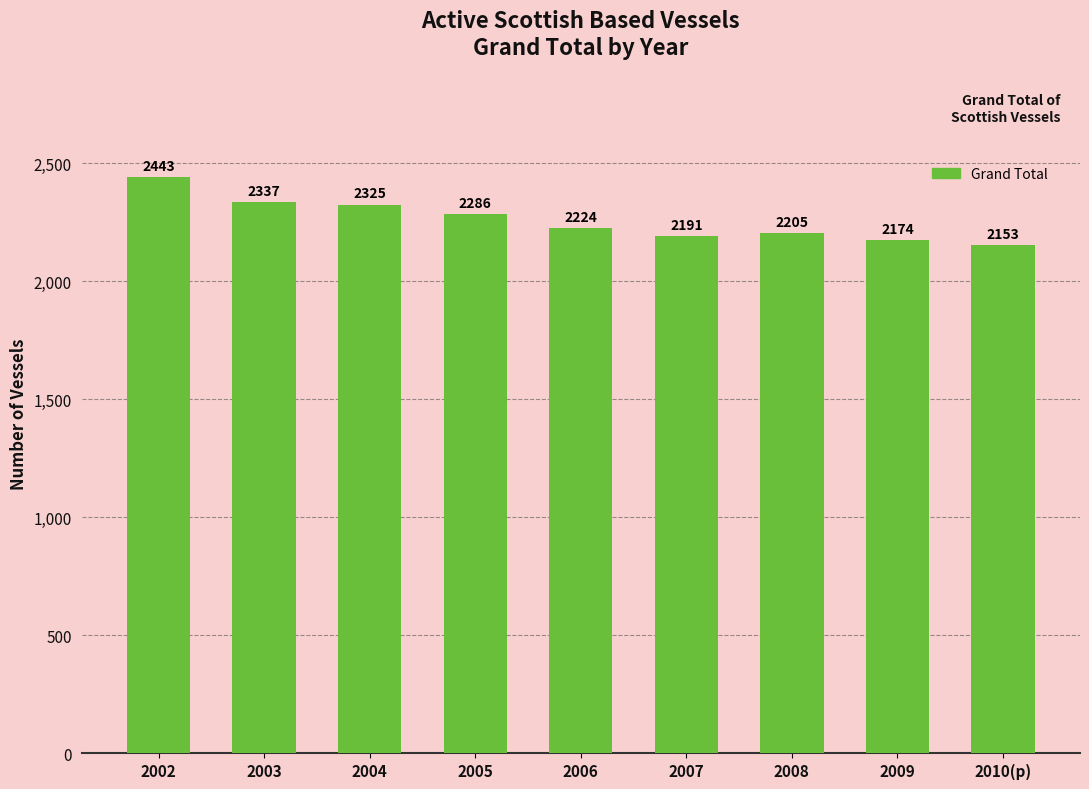

How many categories are shown in the chart?

9